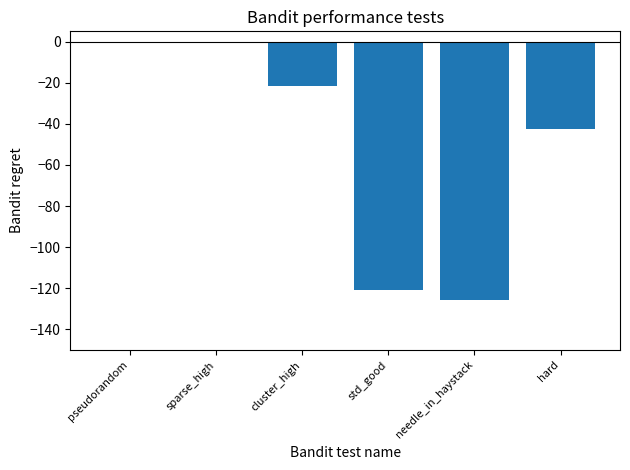

At which label is the value closest to -62?

hard